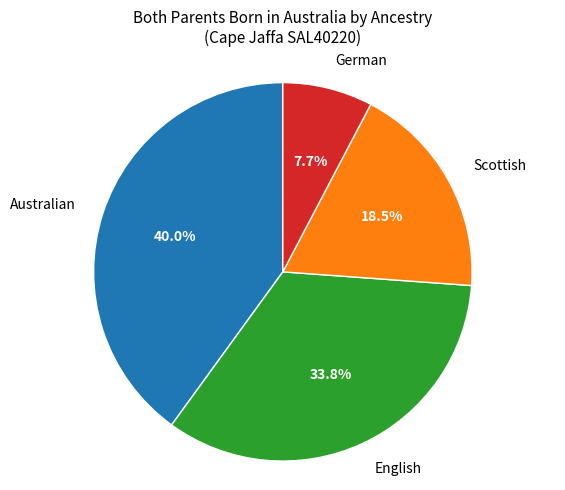

Does English represent more than half of the total?

No